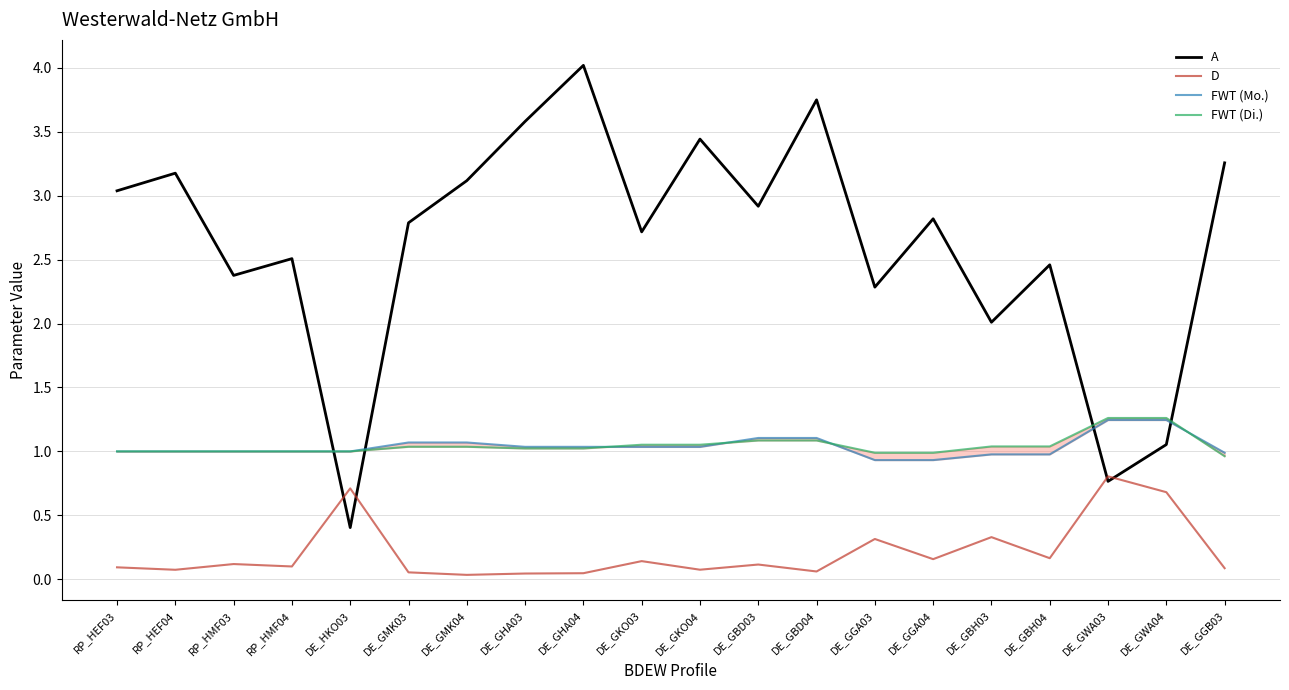

At which category is the sum across all series the highest?

DE_GHA04